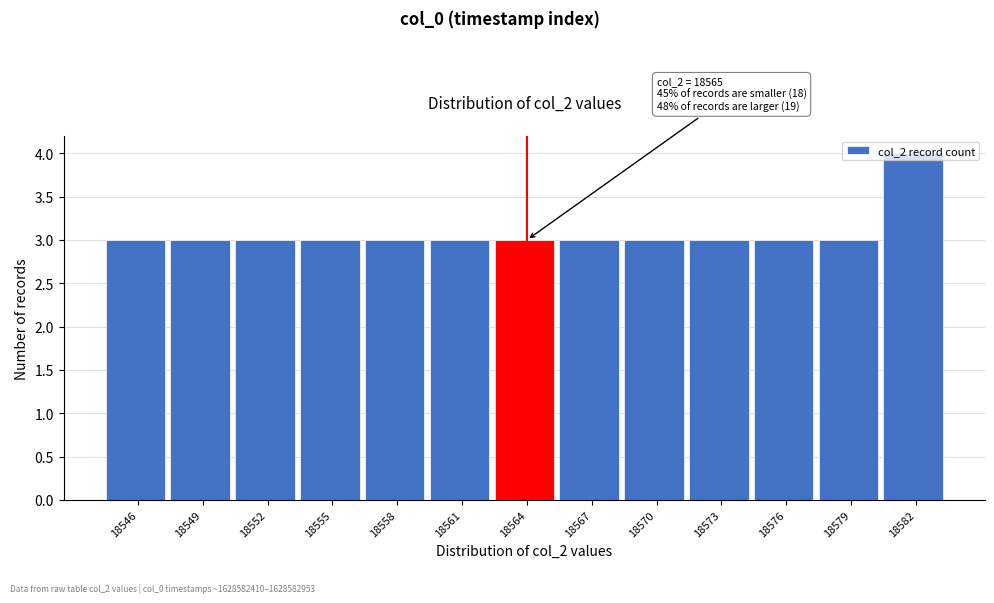

What is the value of the 10th bar from the left?

3